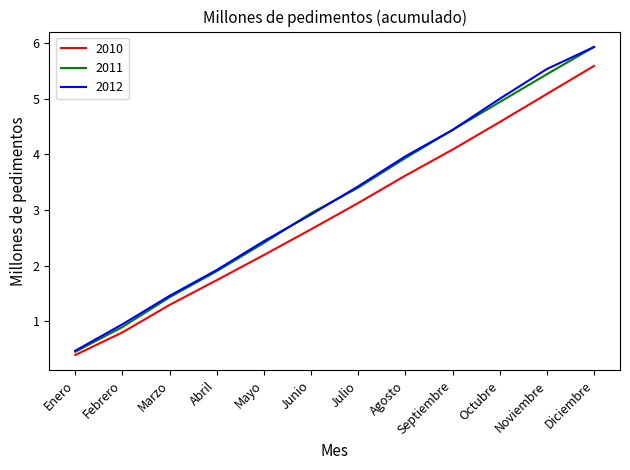

List the labels in order of 2011 value, largest first.

Diciembre, Noviembre, Octubre, Septiembre, Agosto, Julio, Junio, Mayo, Abril, Marzo, Febrero, Enero